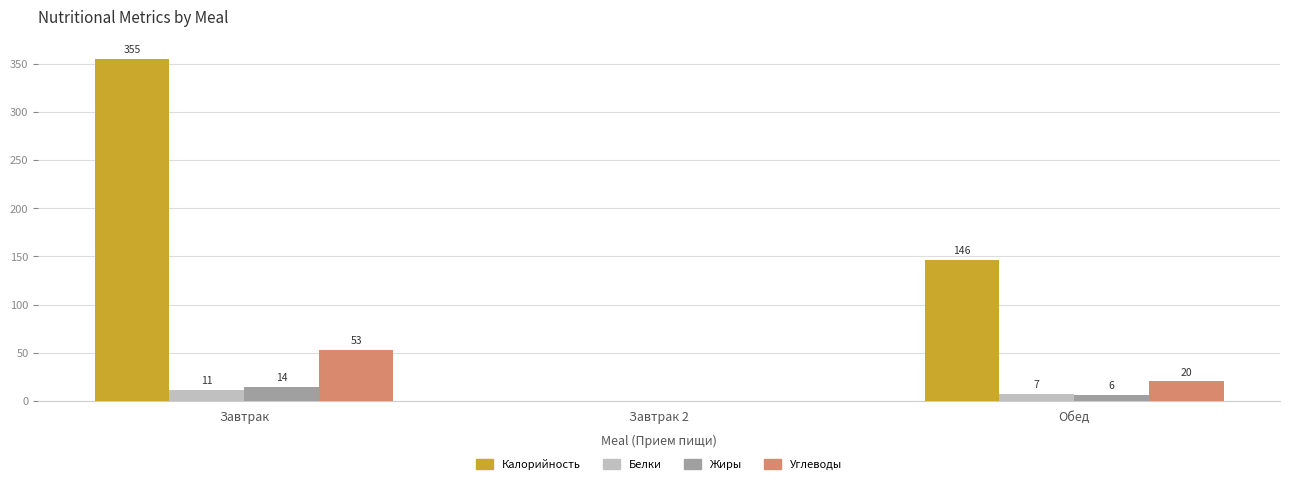

Which series has the largest total across all categories?

Калорийность